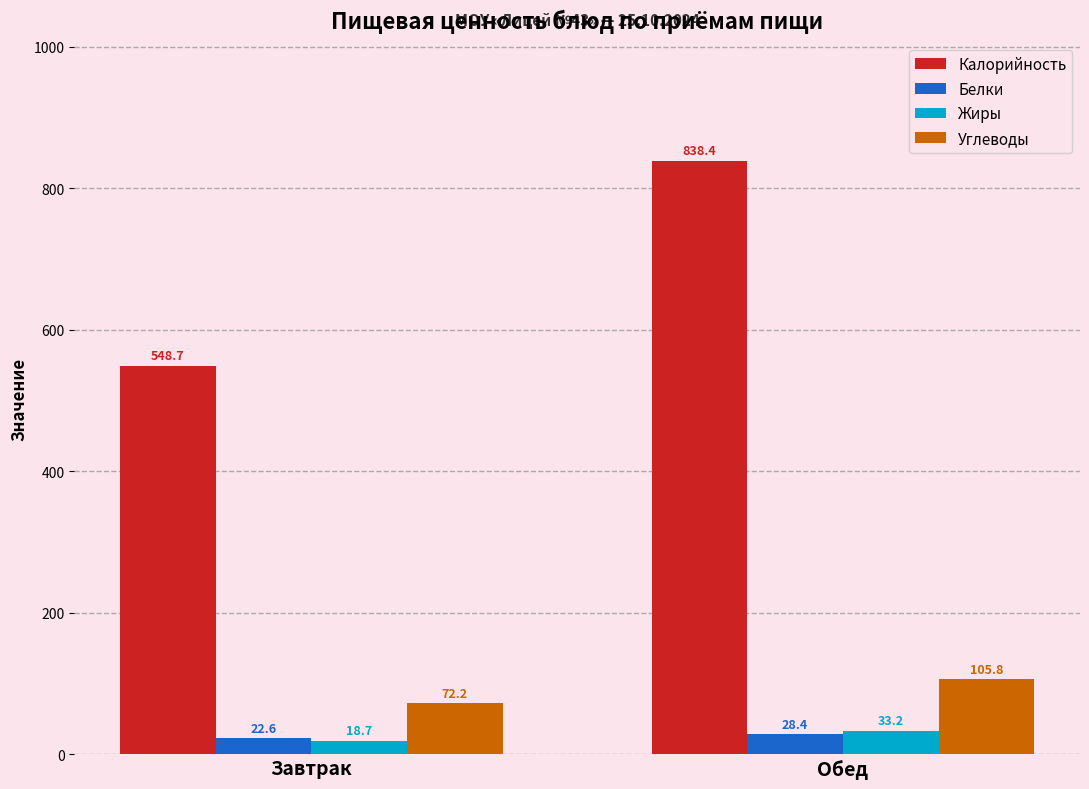

What position from the left is Завтрак?

1